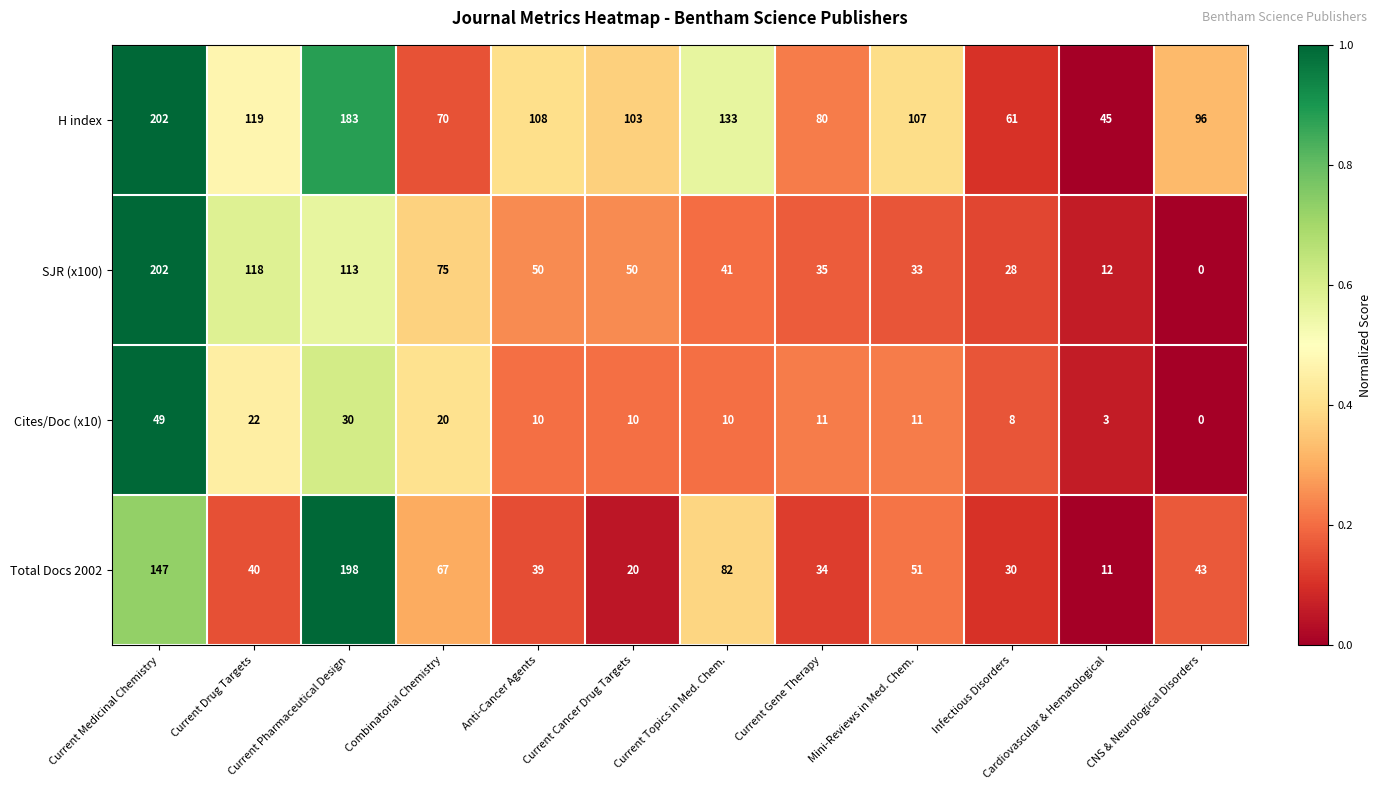

List the labels in order of Total Docs 2002 value, smallest first.

Cardiovascular & Hematological, Current Cancer Drug Targets, Infectious Disorders, Current Gene Therapy, Anti-Cancer Agents, Current Drug Targets, CNS & Neurological Disorders, Mini-Reviews in Med. Chem., Combinatorial Chemistry, Current Topics in Med. Chem., Current Medicinal Chemistry, Current Pharmaceutical Design